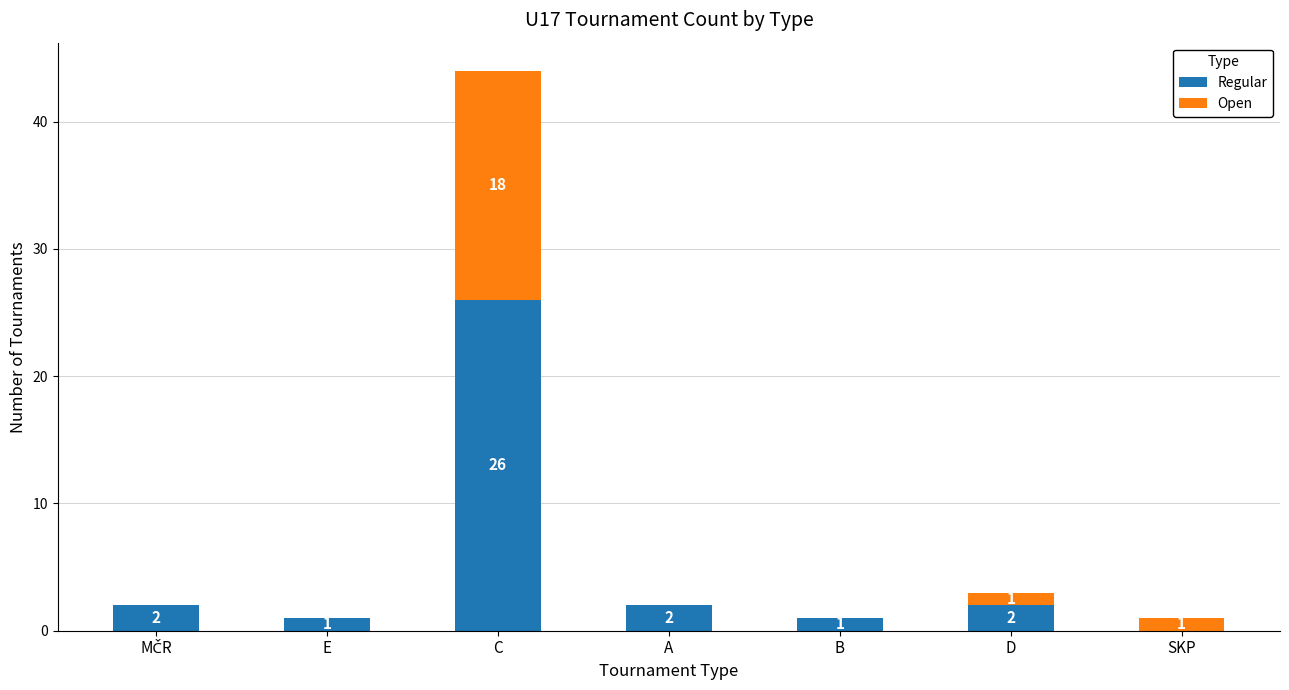

What is the approximate value of Regular at C, to the nearest 10?

30